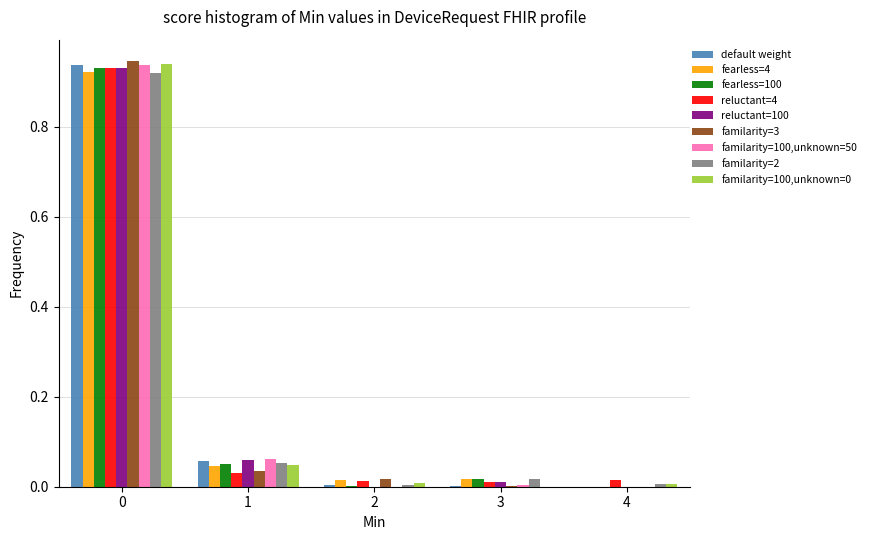

True or false: reluctant=4 has a value of 0.0 at 1.

True